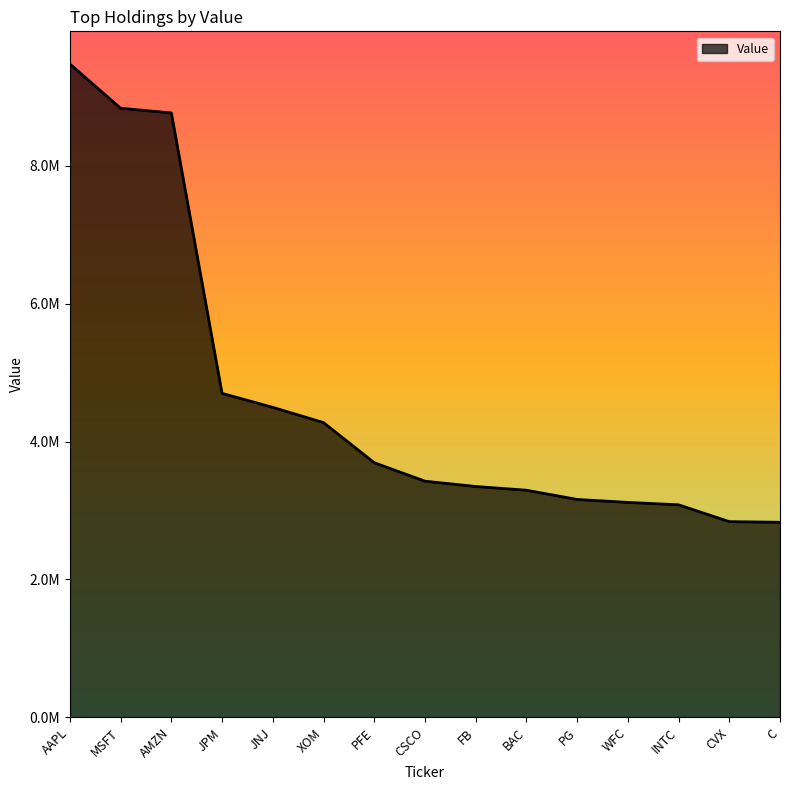

Does the chart have visible grid lines?

No